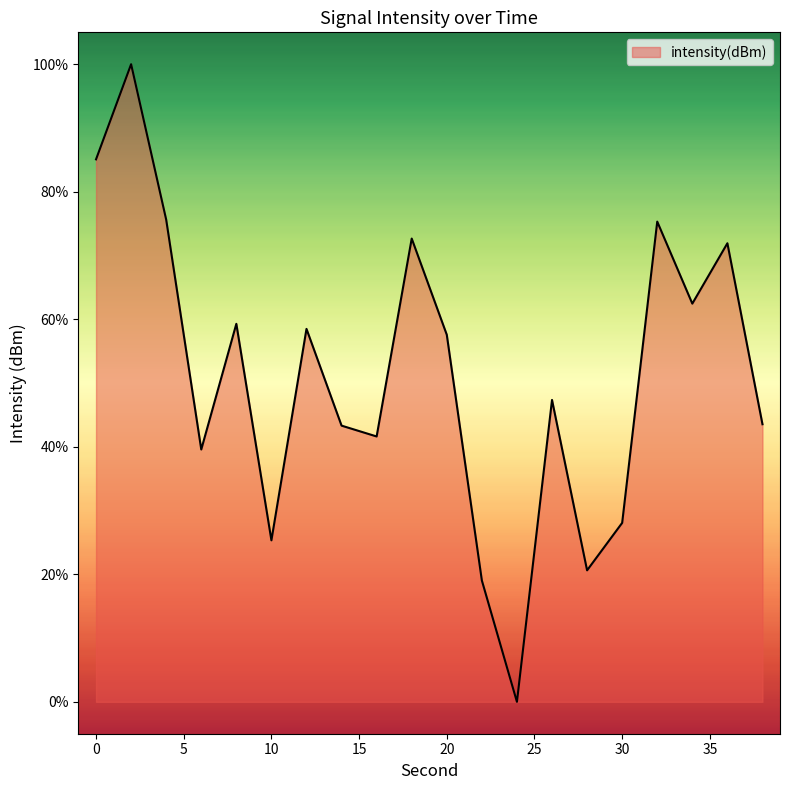

How many values are below 57?

10